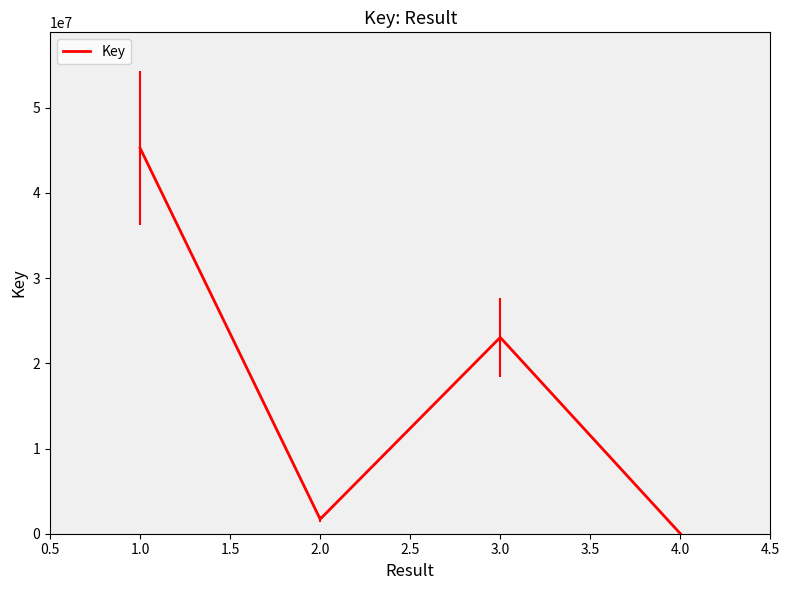

True or false: there are more than 1 points higher than both neighbors.

False